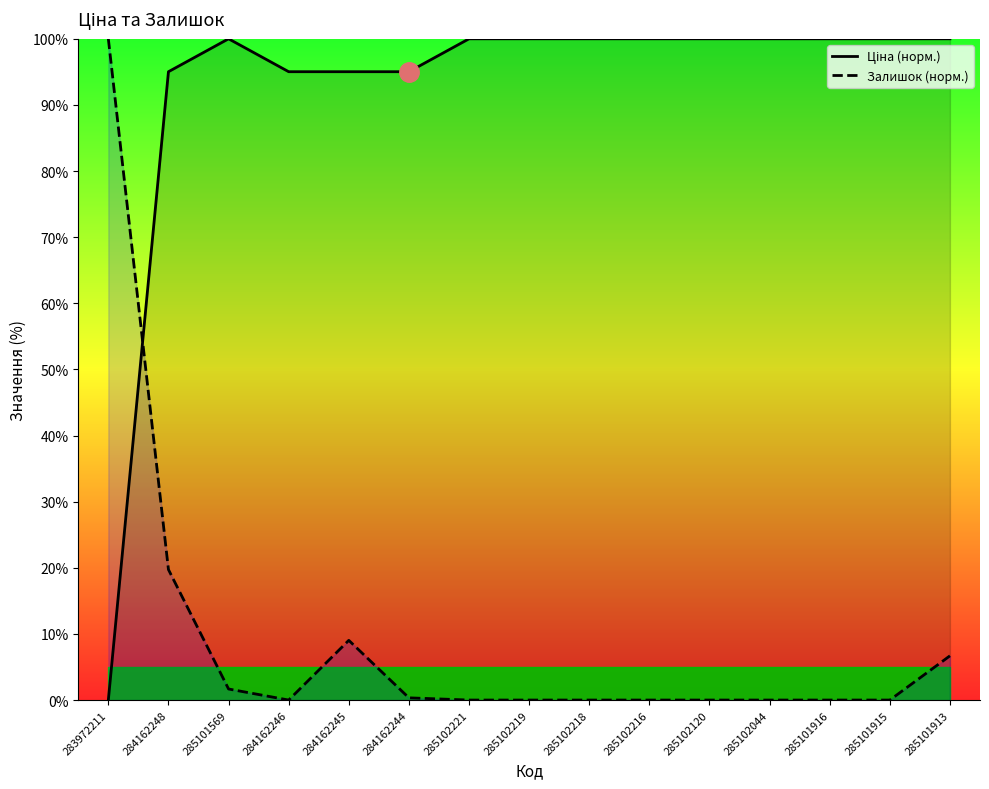

Where do Залишок (норм.) and Ціна (норм.) first cross each other?

283972211 and 284162248